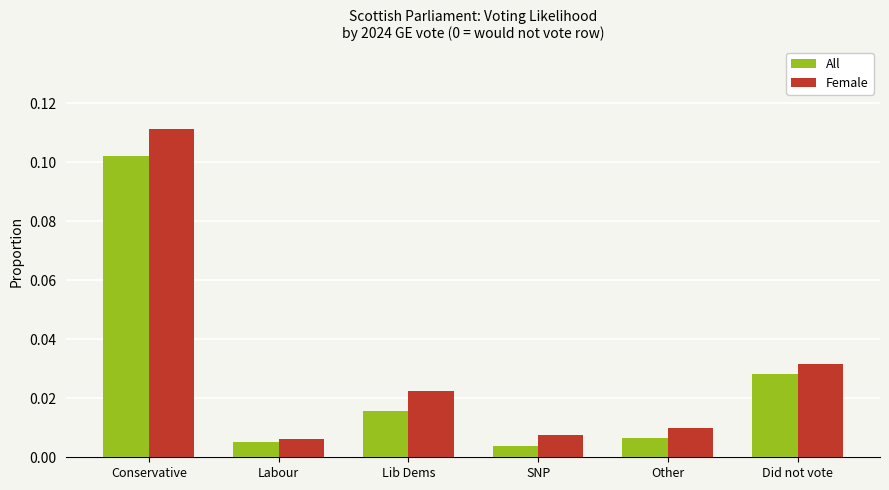

At Lib Dems, list the series in order from smallest to largest.

All, Female